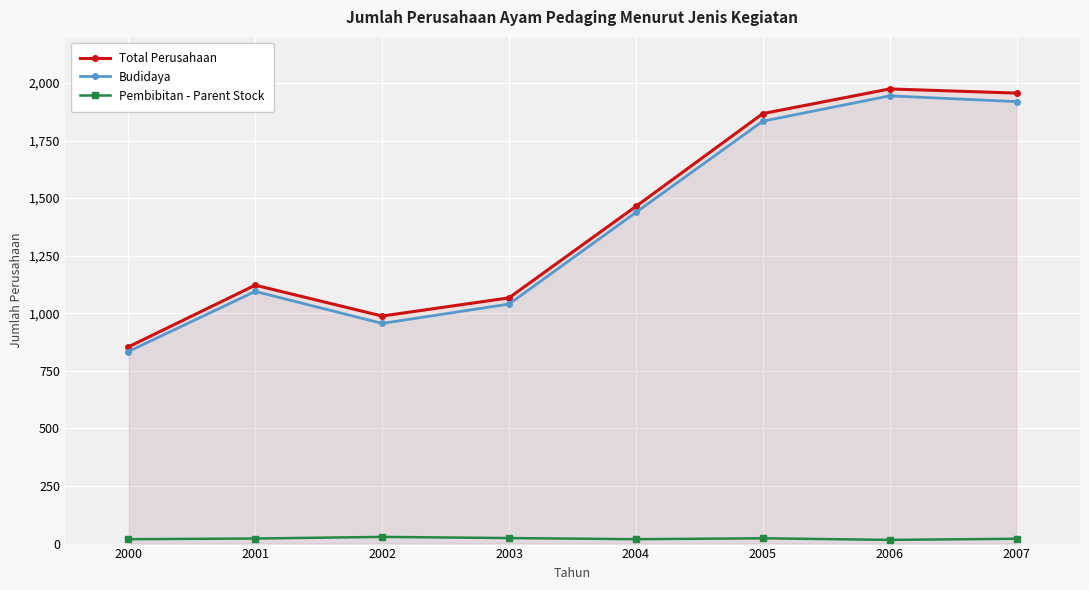

What is the average value of the Pembibitan - Parent Stock series?

22